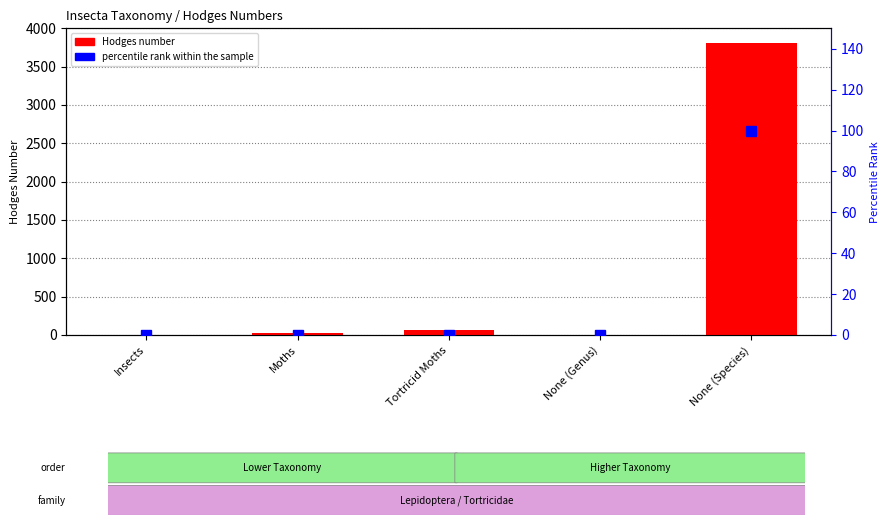

How many data points are less than 29?

2